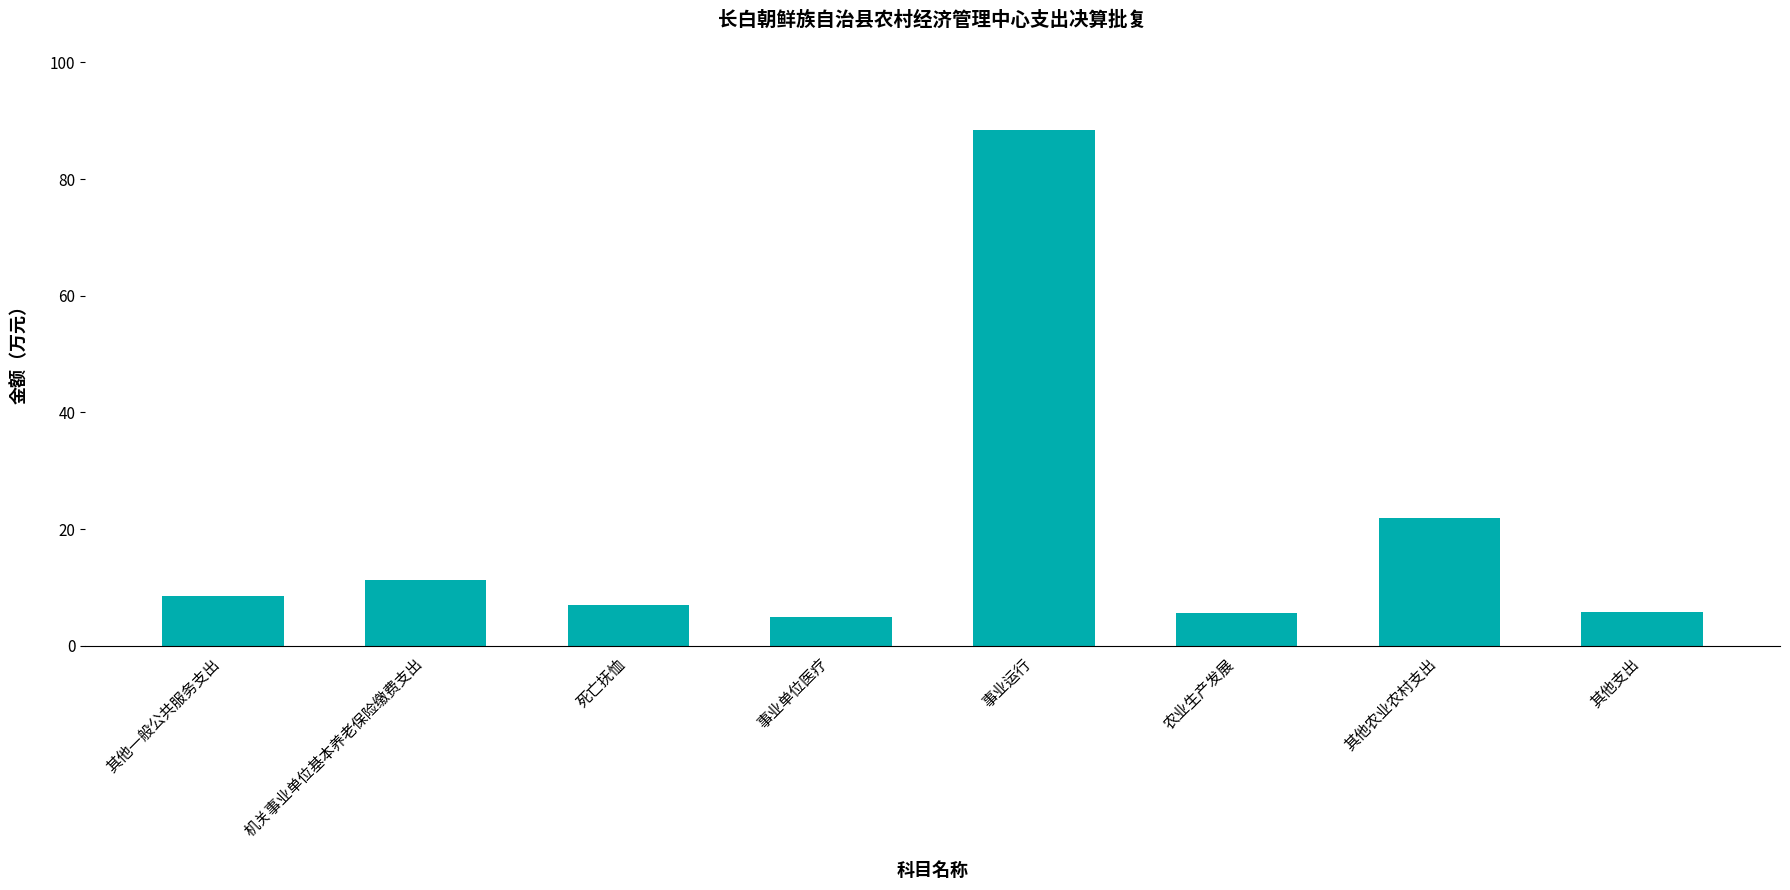

What is the difference between the maximum and minimum values?

83.3